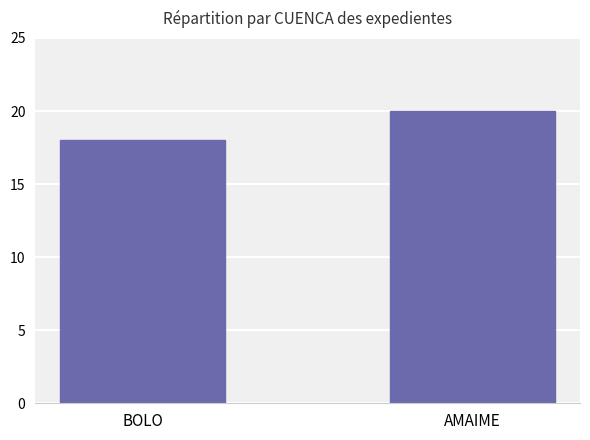

Reading left to right, list all the values displayed in this chart.

BOLO=18	AMAIME=20